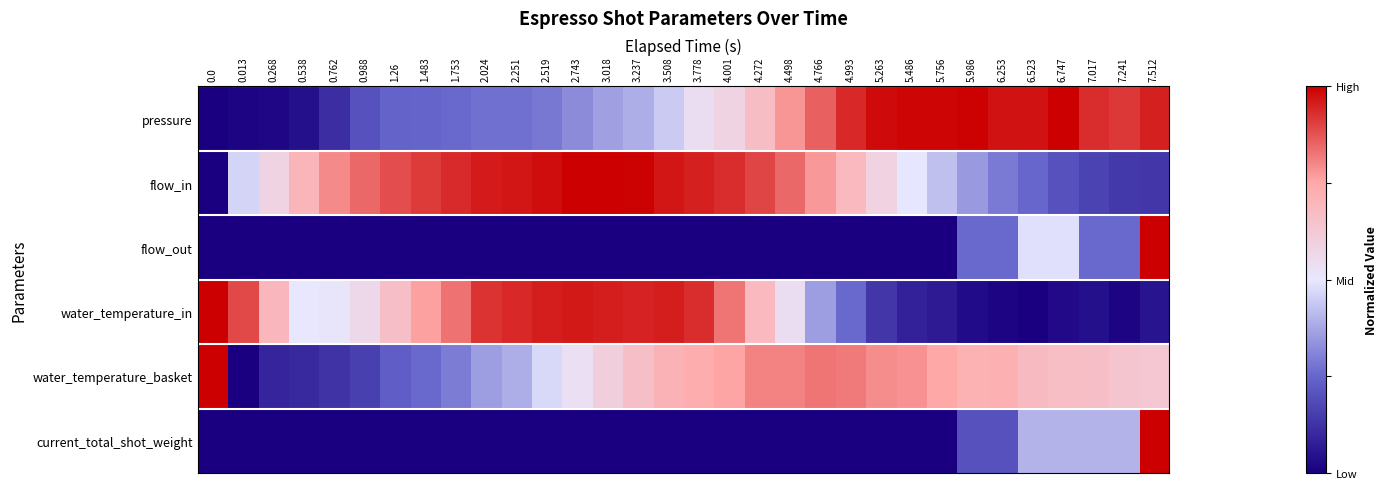

Between 6.747 and 7.017, which is larger?

6.747